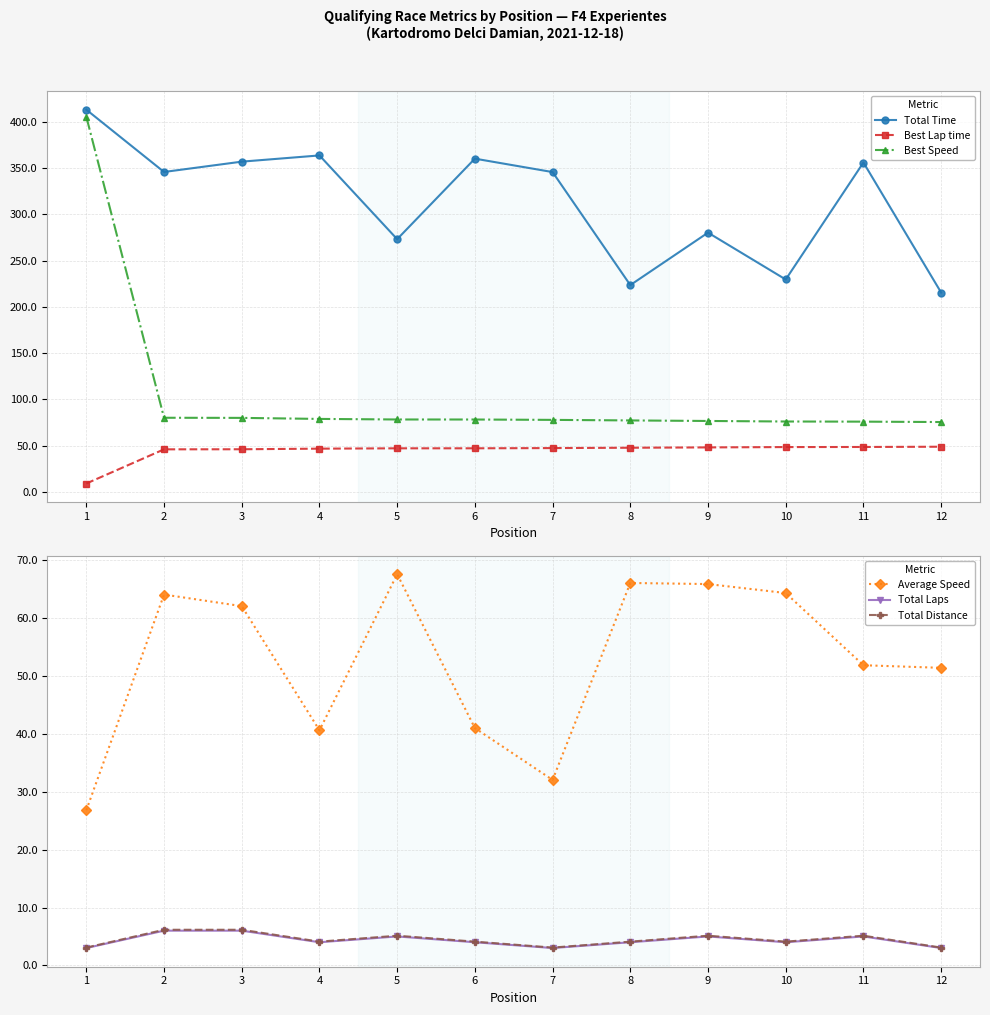

What is the value of the Best Speed point at the 12th from the left?

75.6